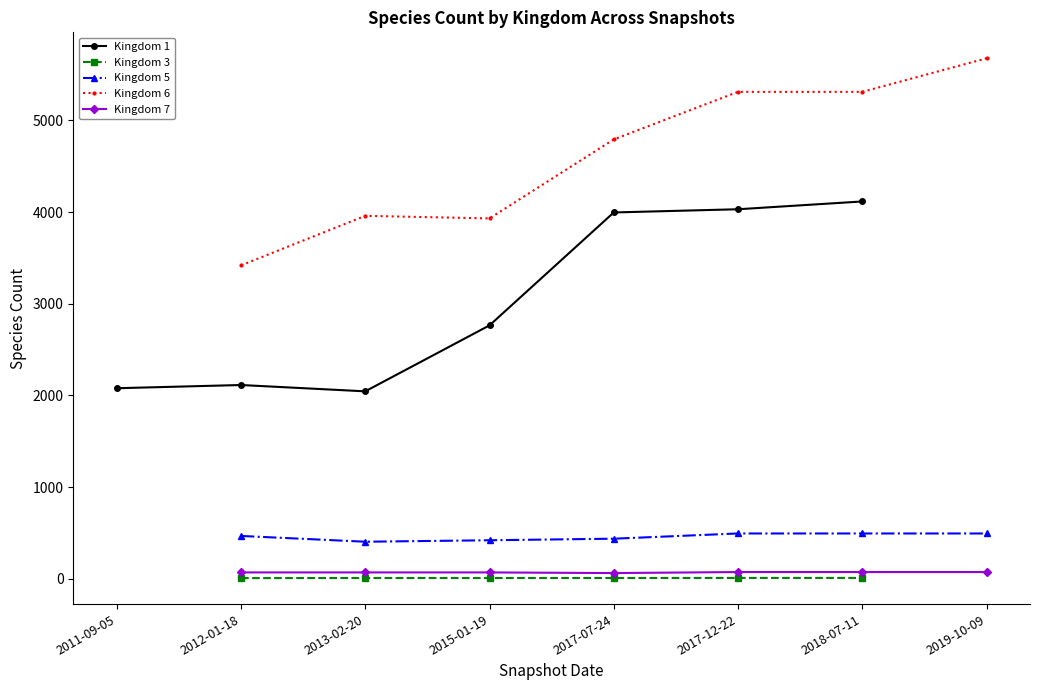

Rank the series by their maximum value, from highest to lowest.

Kingdom 6, Kingdom 1, Kingdom 5, Kingdom 7, Kingdom 3